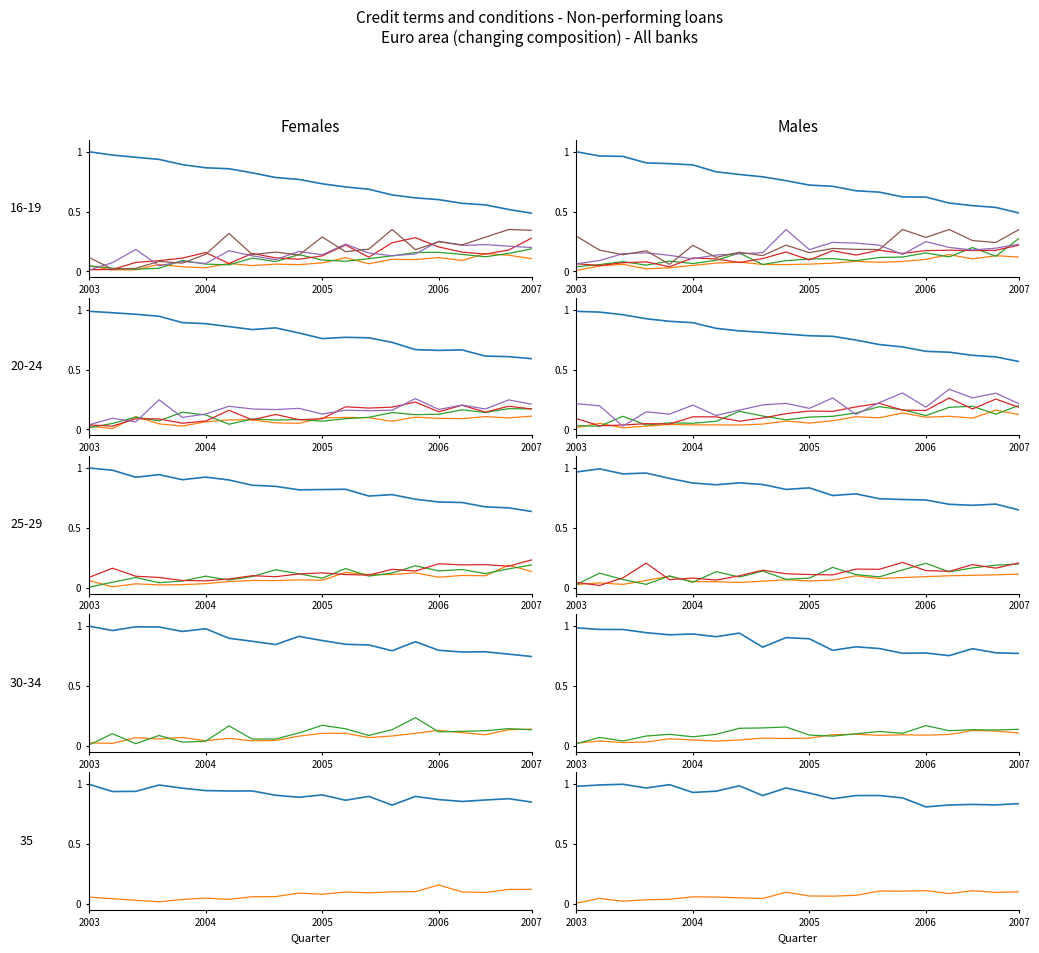

Between 7 and 16, which series saw the biggest shift?

UNIT_MULT_4